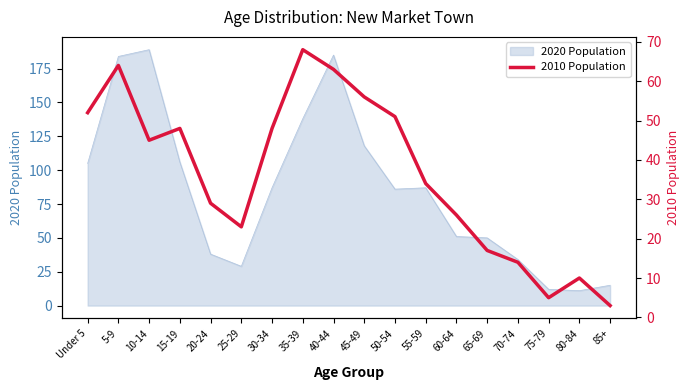

Where is the data nearest to the value 35?

55-59